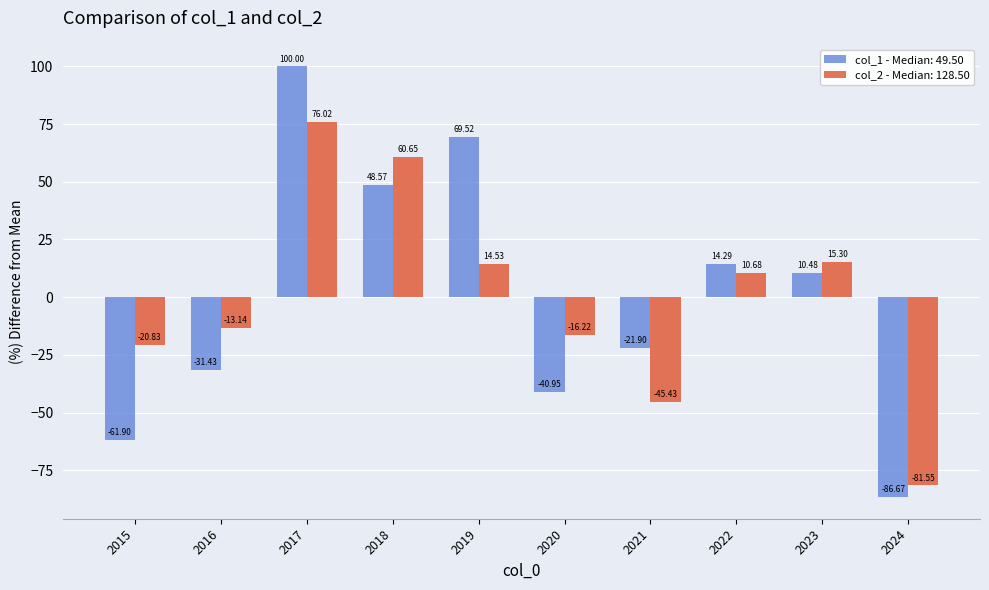

What is the sum of the col_1 - Median: 49.50 values at 2016 and 2021?

-53.3